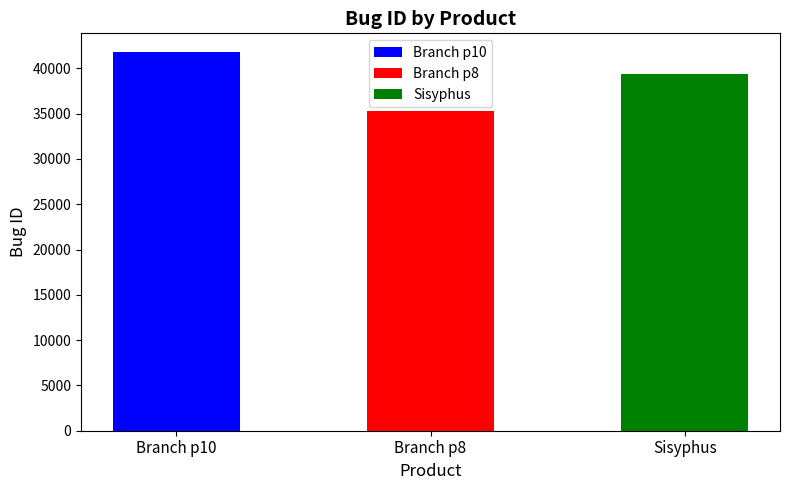

What is the label of the 1st bar from the right?

Sisyphus